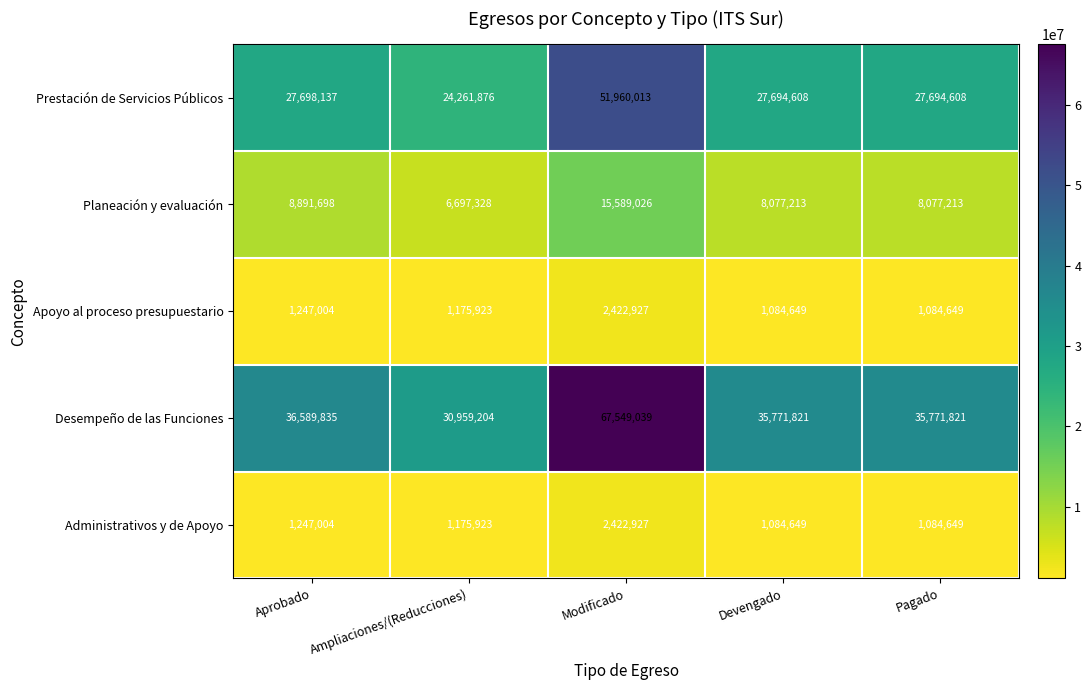

At how many categories does at least one series exceed 46045572?

1